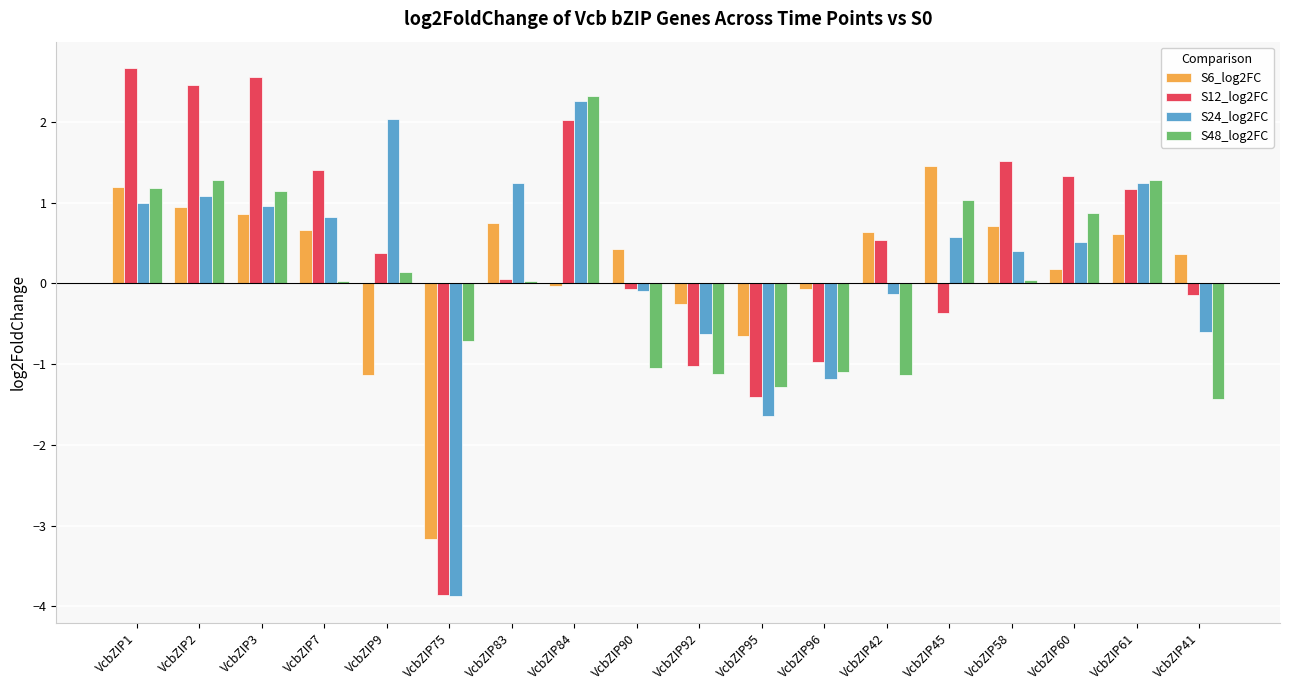

Which label corresponds to the largest value in the chart?

VcbZIP1